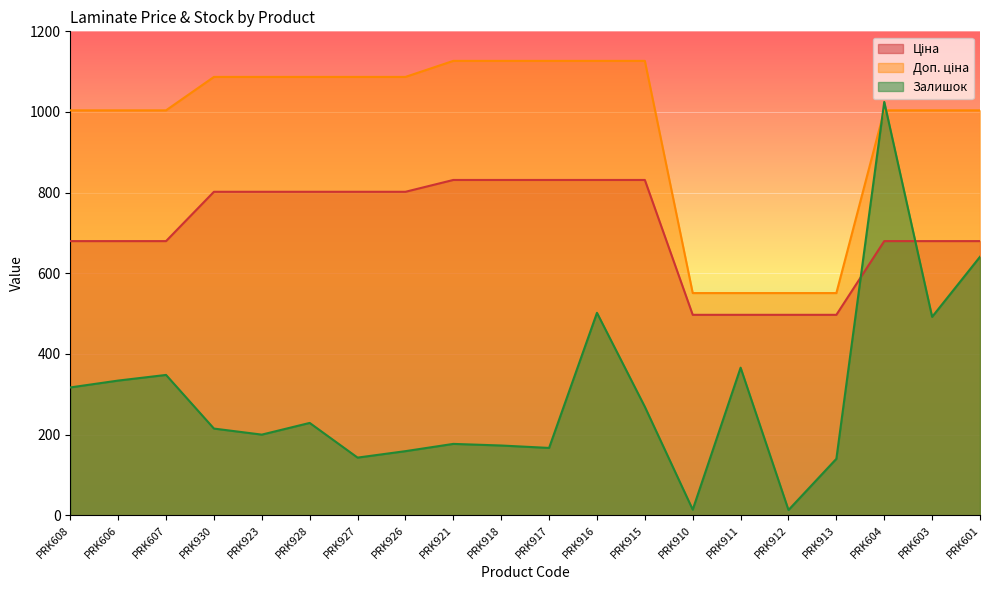

Between PRK917 and PRK911, which is larger?

PRK917